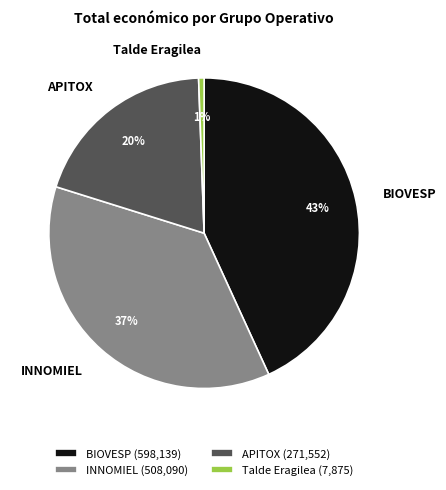

The BIOVESP slice represents 33% of the pie. True or false?

False